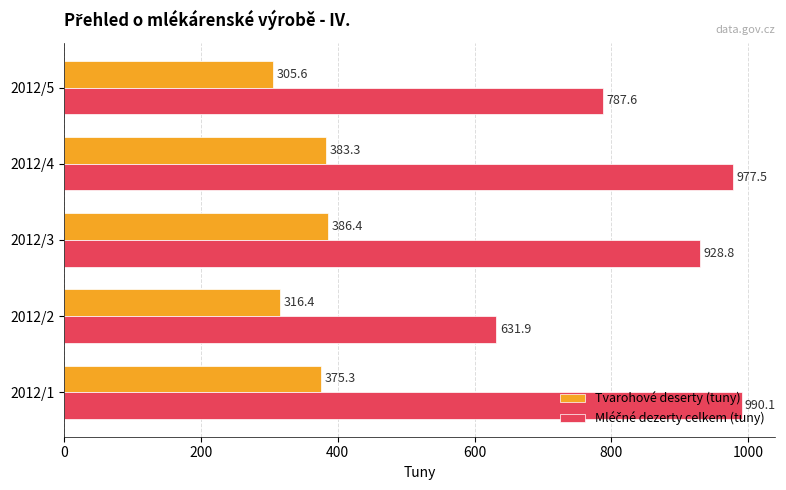

Is it true that Tvarohové deserty (tuny) equals 383.3 at 2012/4?

True